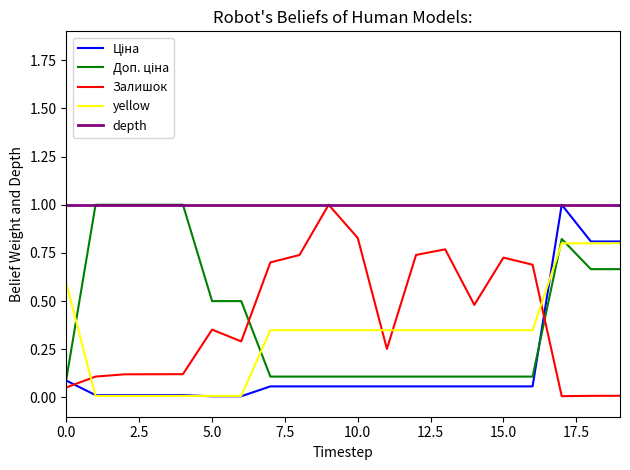

Which series ends up on top after the final intersection of Доп. ціна and Ціна?

Ціна